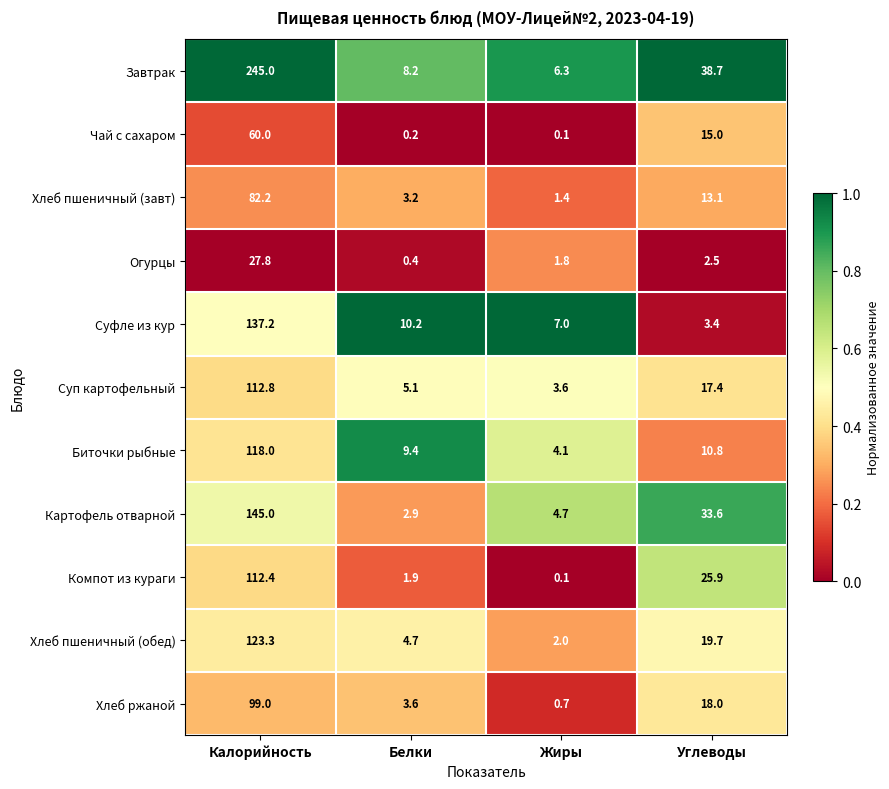

What is the total value across all series at Калорийность?

1262.7